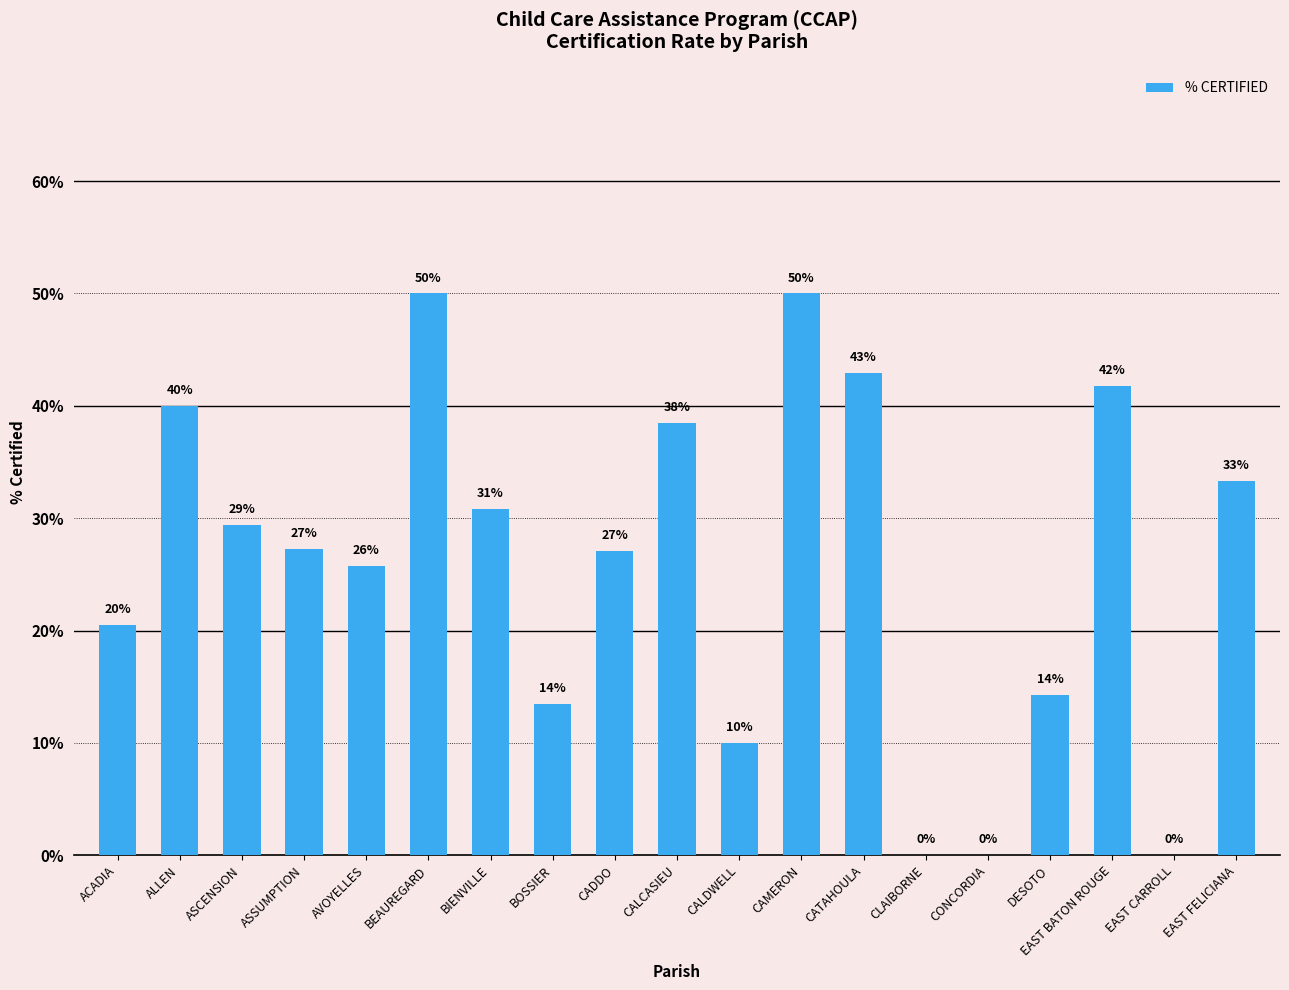

What is the average value?

26.1